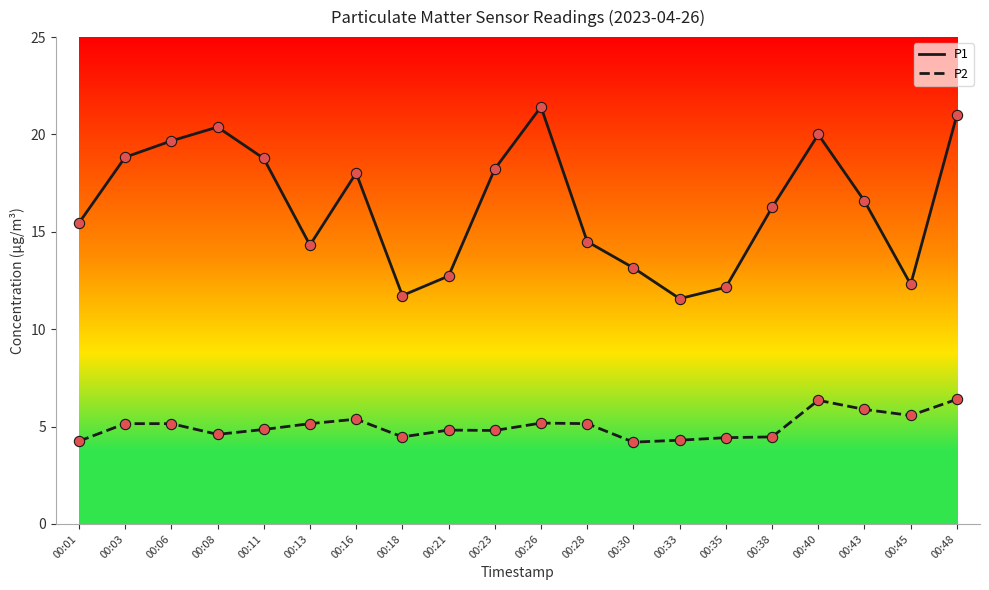

Is the value of P2 at 00:06 greater than the value of P1 at 00:35?

No